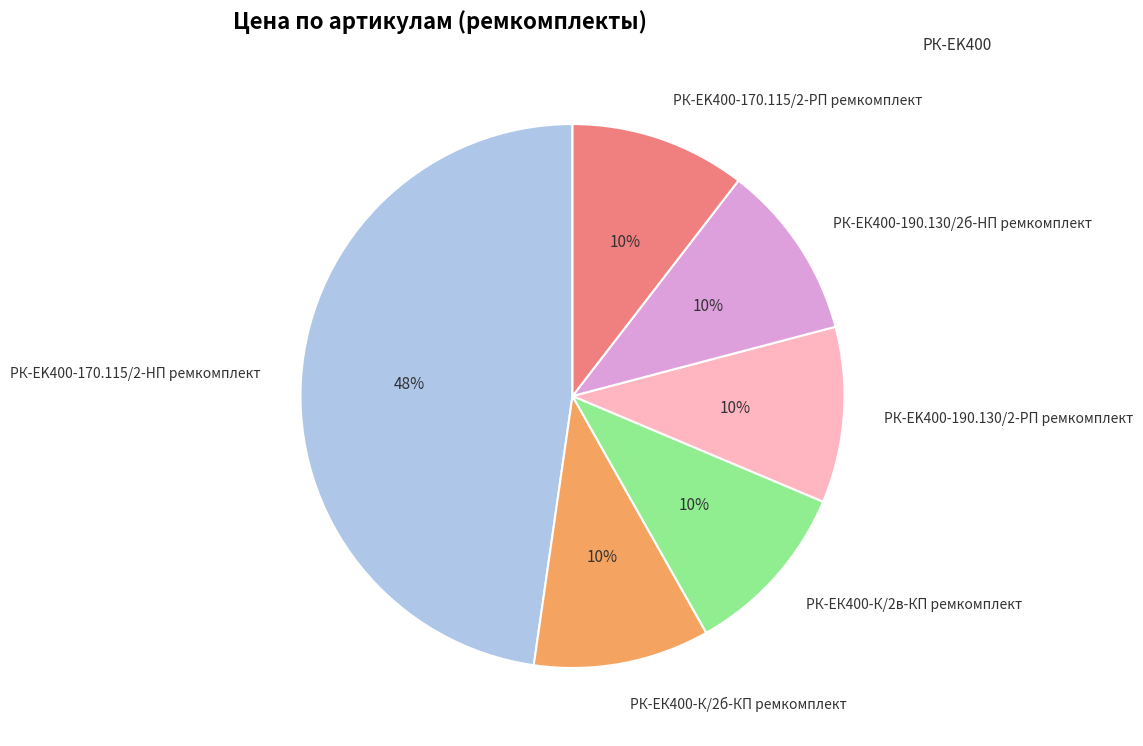

Which category has the biggest portion of the pie?

РК-EK400-170.115/2-HП ремкомплект